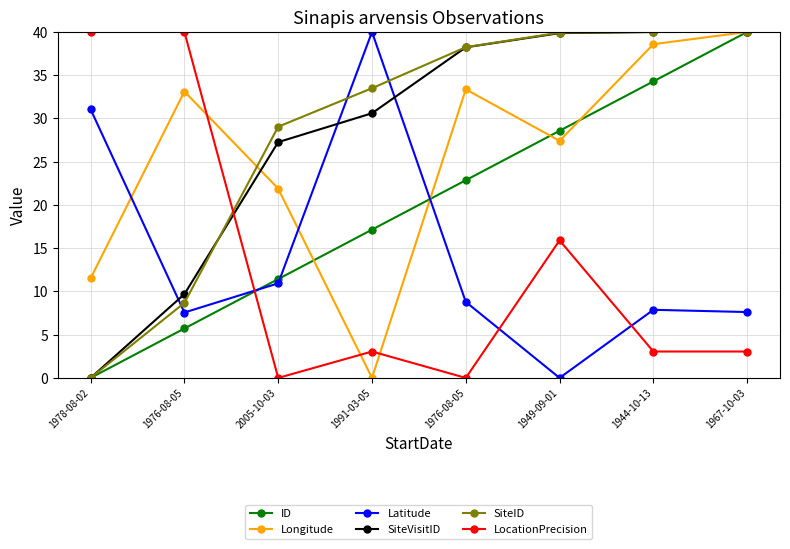

What is the approximate value of Longitude at 1949-09-01?

27.4